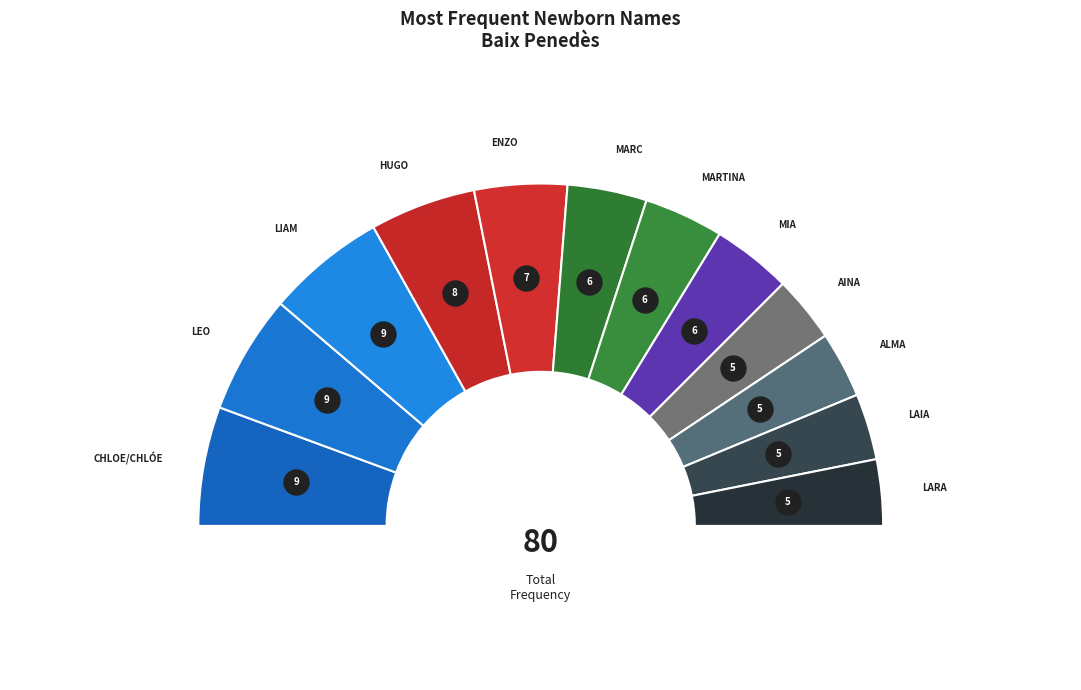

How many slices are in this pie chart?

12